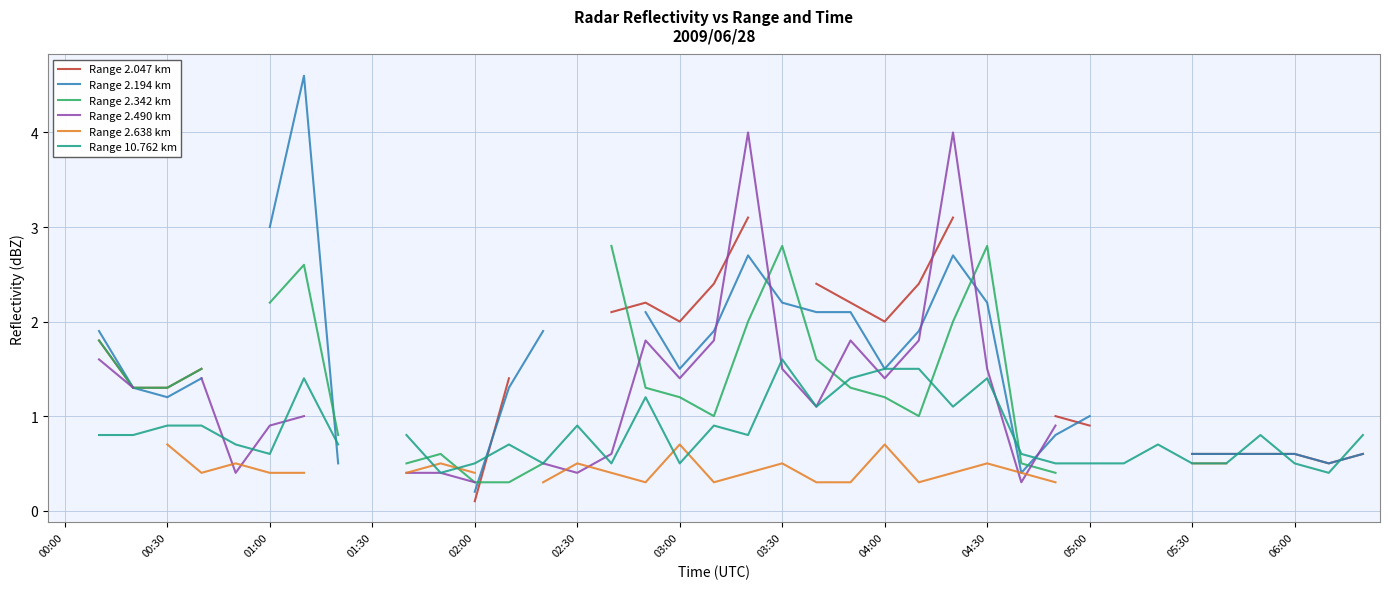

What is the spread (max minus min) of values at 34?

0.1